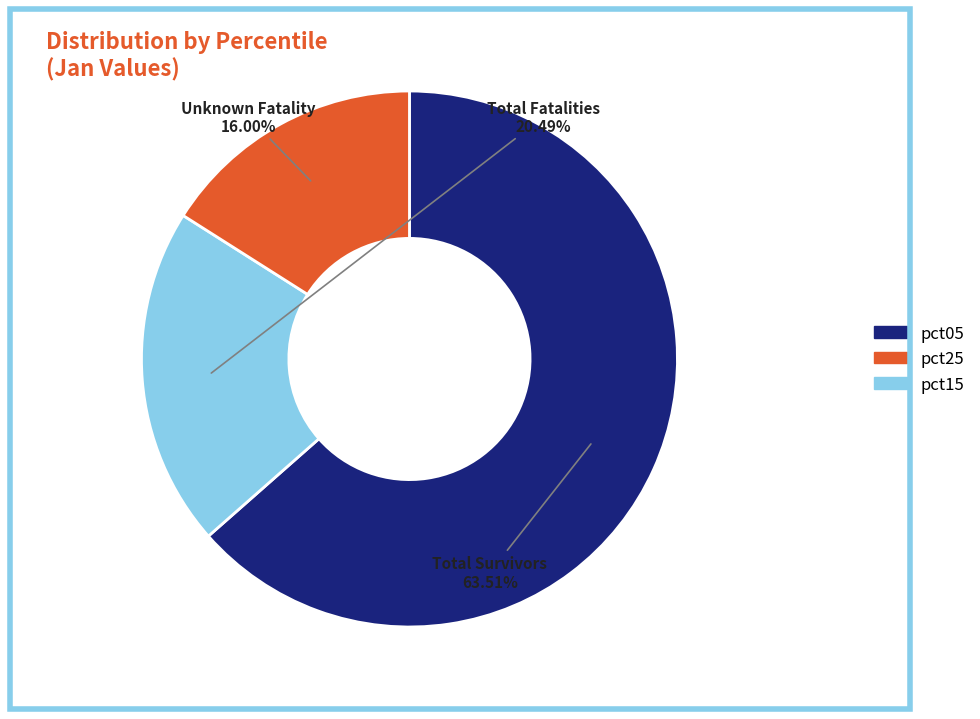

Does any single category account for the majority?

Yes